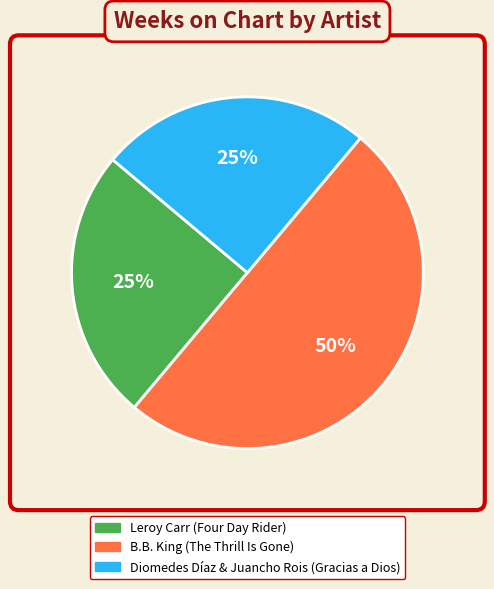

To the nearest percent, what is the difference between the largest and smallest slice percentages?

25%